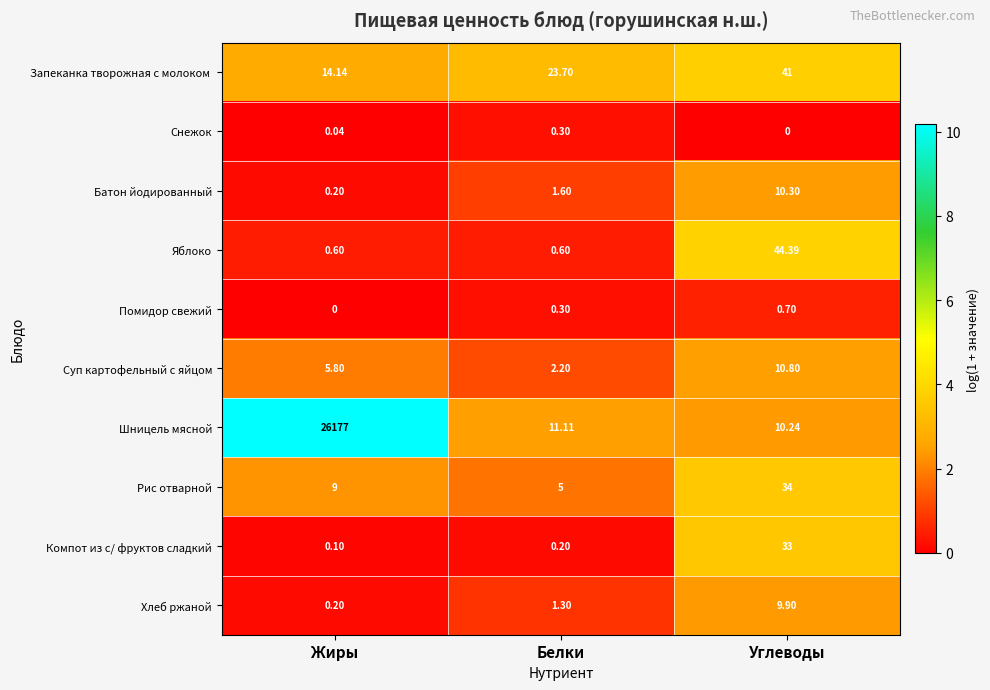

At which category is the sum across all series the highest?

Жиры